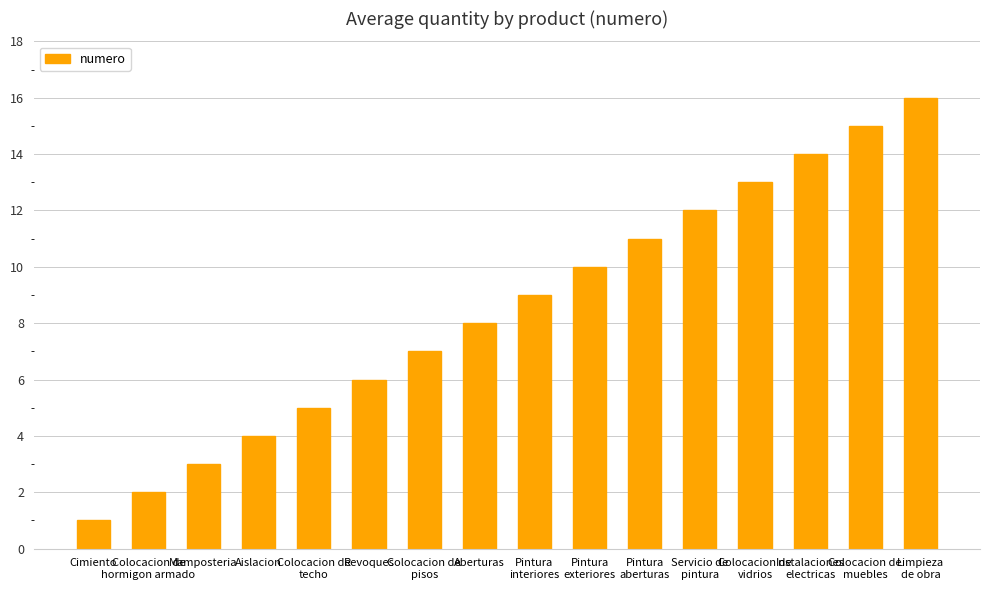

What position from the right is Colocacion de
techo?

12